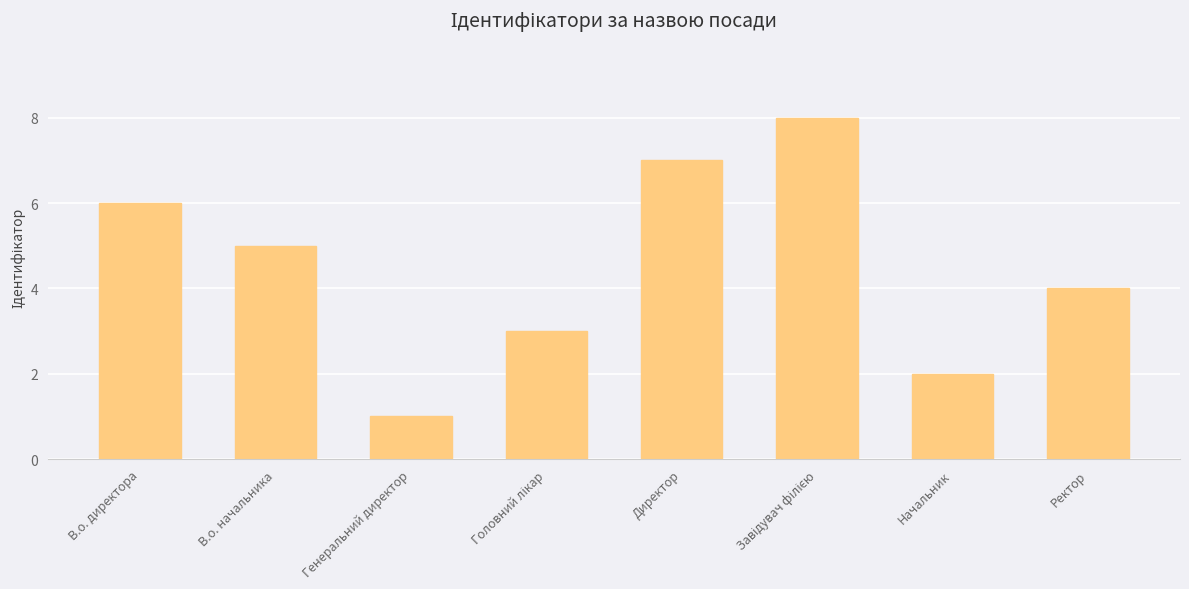

How many data points are less than 5?

4